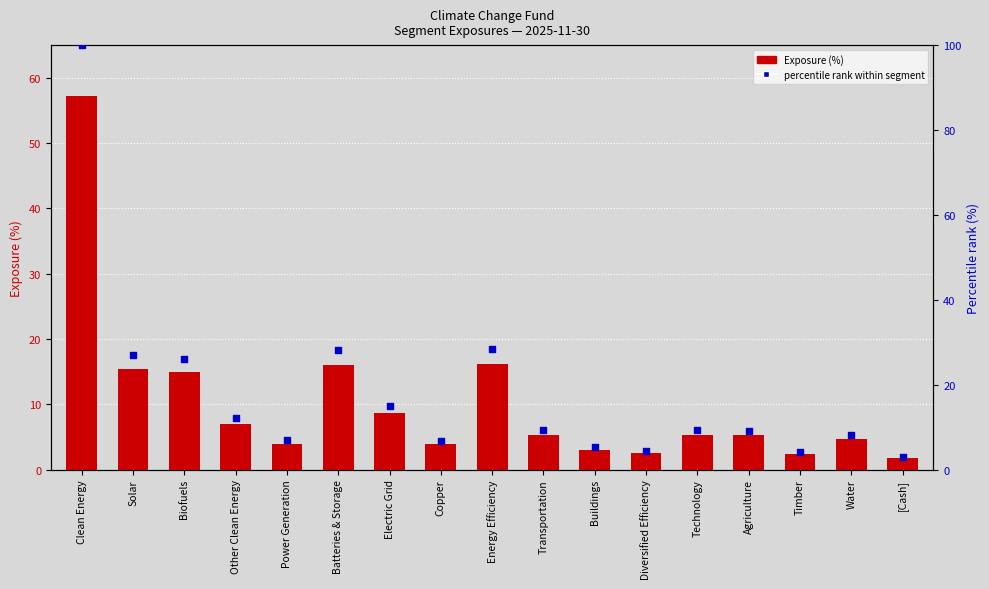

At how many categories does at least one series exceed 24?

5